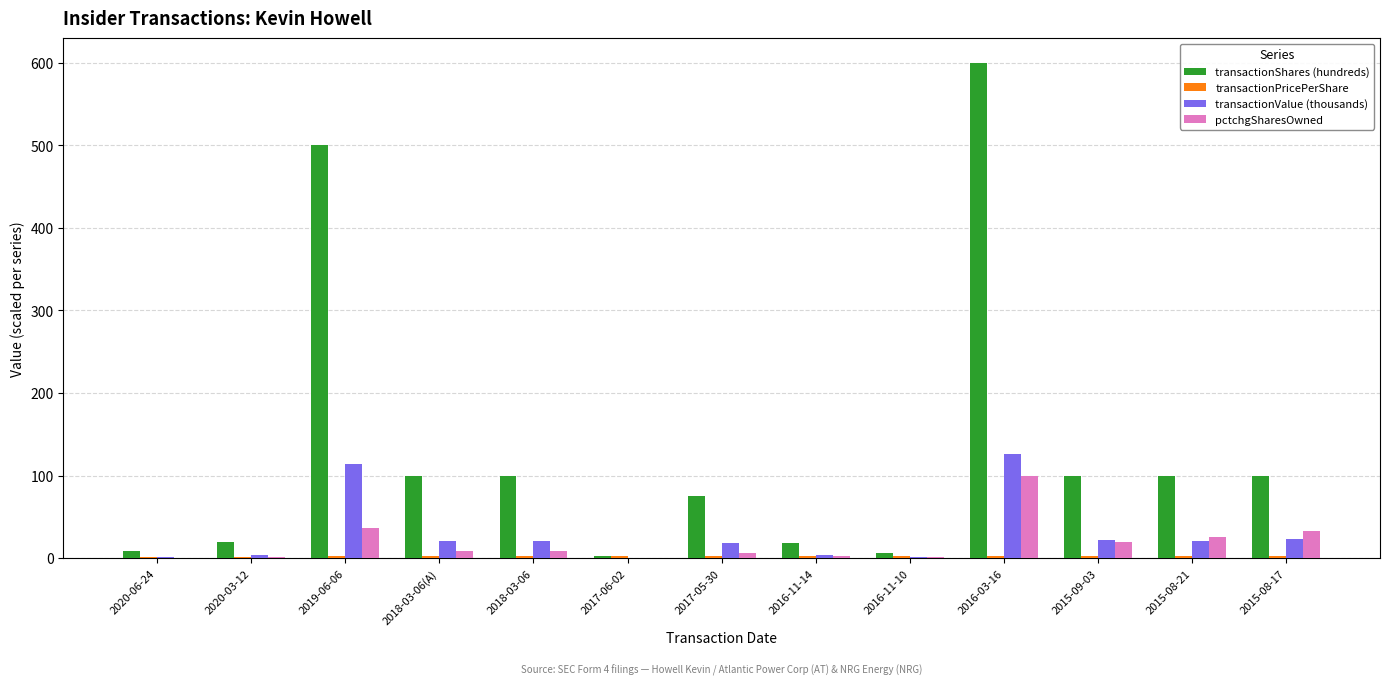

What is the total value across all series at 2016-03-16?

828.1